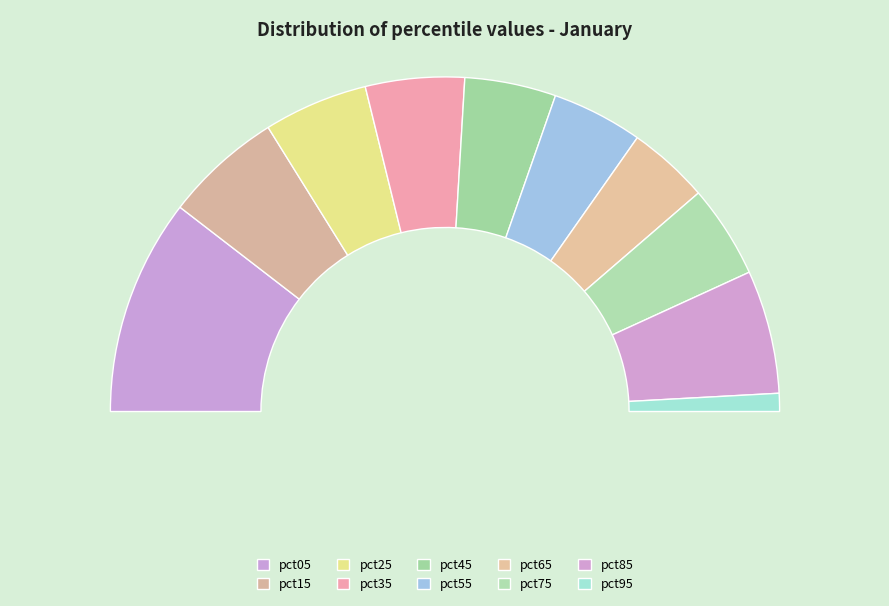

To the nearest percent, what is the average slice percentage?

10%